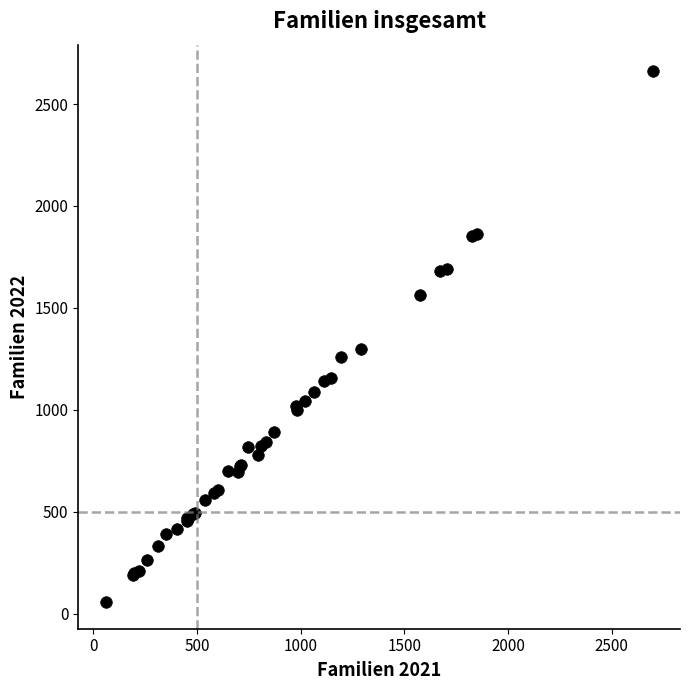

What Y value in the scatter plot is closest to 1359?

1297